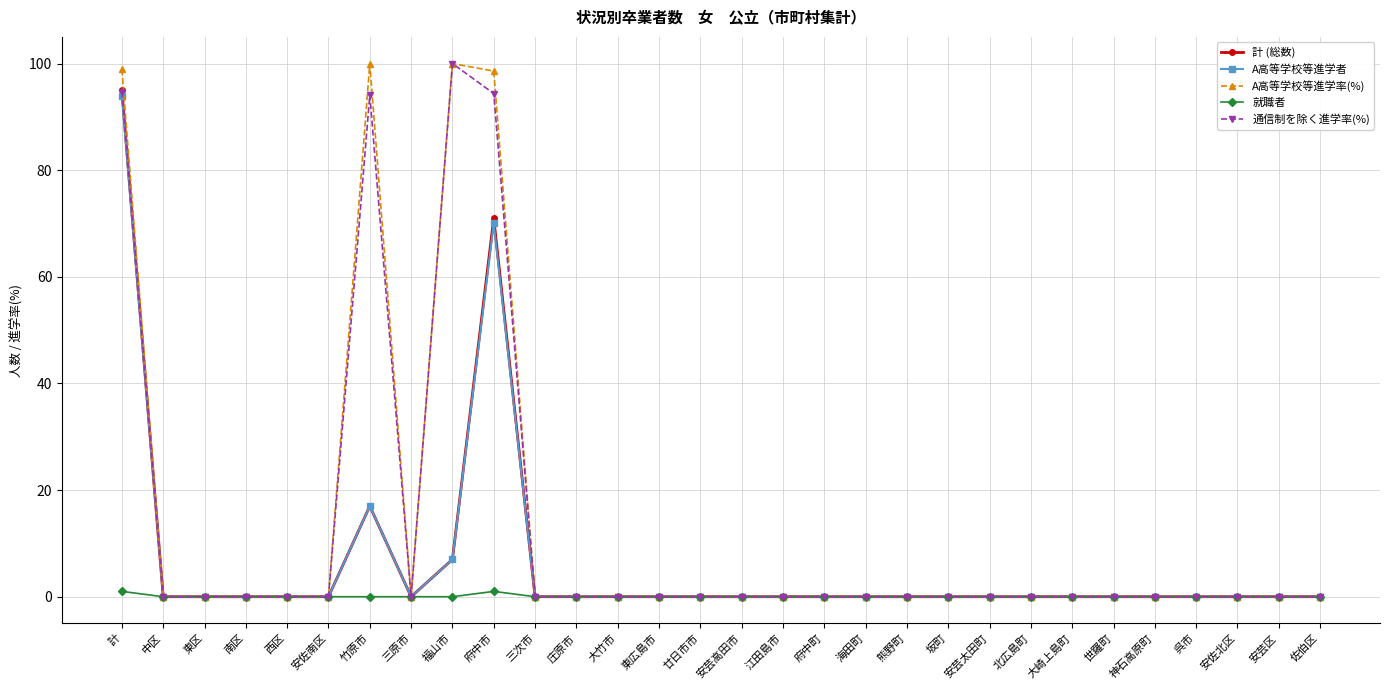

Which series changed the most between 計 and 中区?

A高等学校等進学率(%)